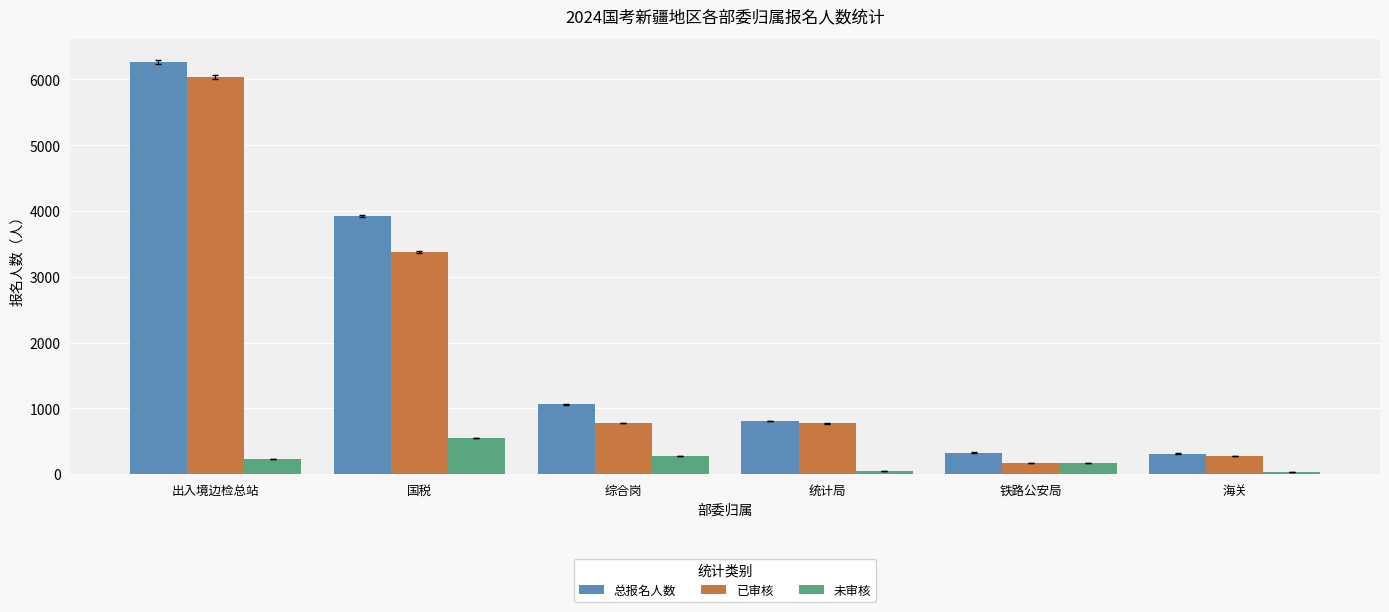

How many bars are there in each group?

3